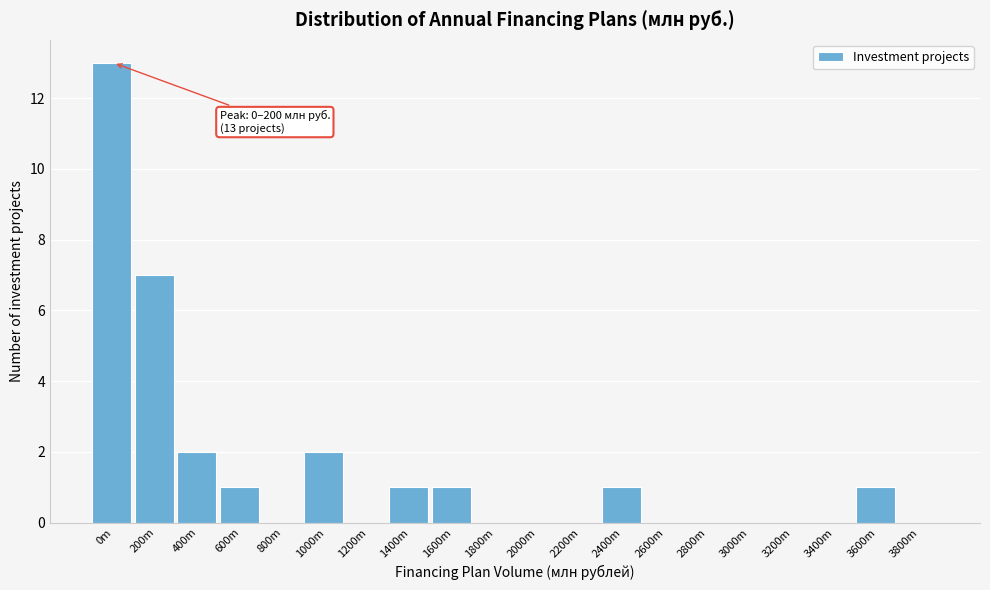

Reading left to right, list all the values displayed in this chart.

0m=13	200m=7	400m=2	600m=1	800m=0	1000m=2	1200m=0	1400m=1	1600m=1	1800m=0	2000m=0	2200m=0	2400m=1	2600m=0	2800m=0	3000m=0	3200m=0	3400m=0	3600m=1	3800m=0